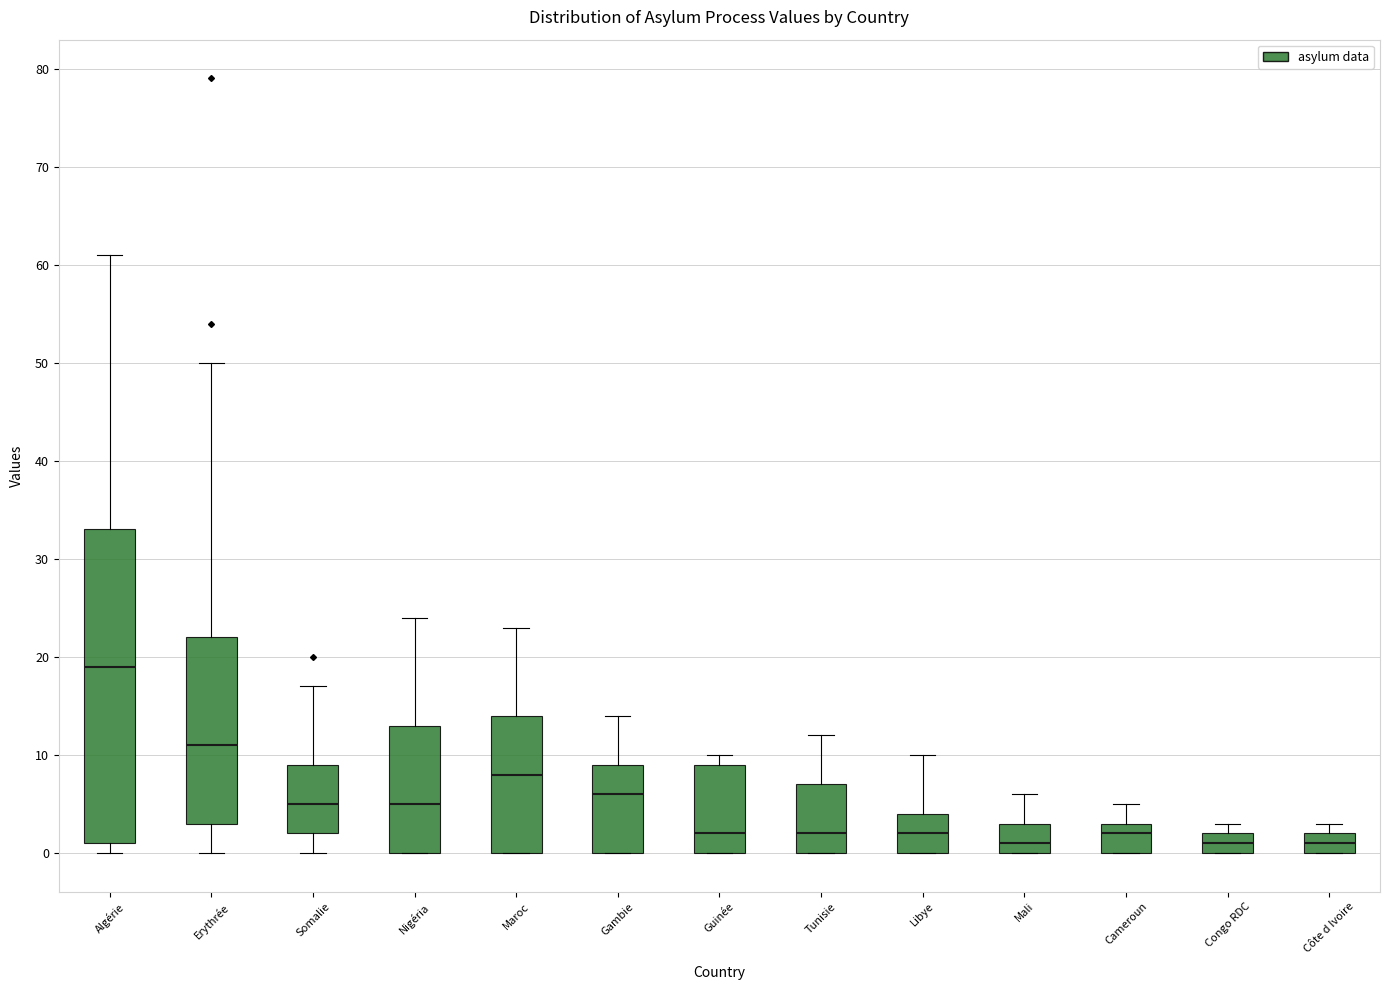

Comparing the boxes themselves (not the whiskers), which one is the tallest?

Algérie